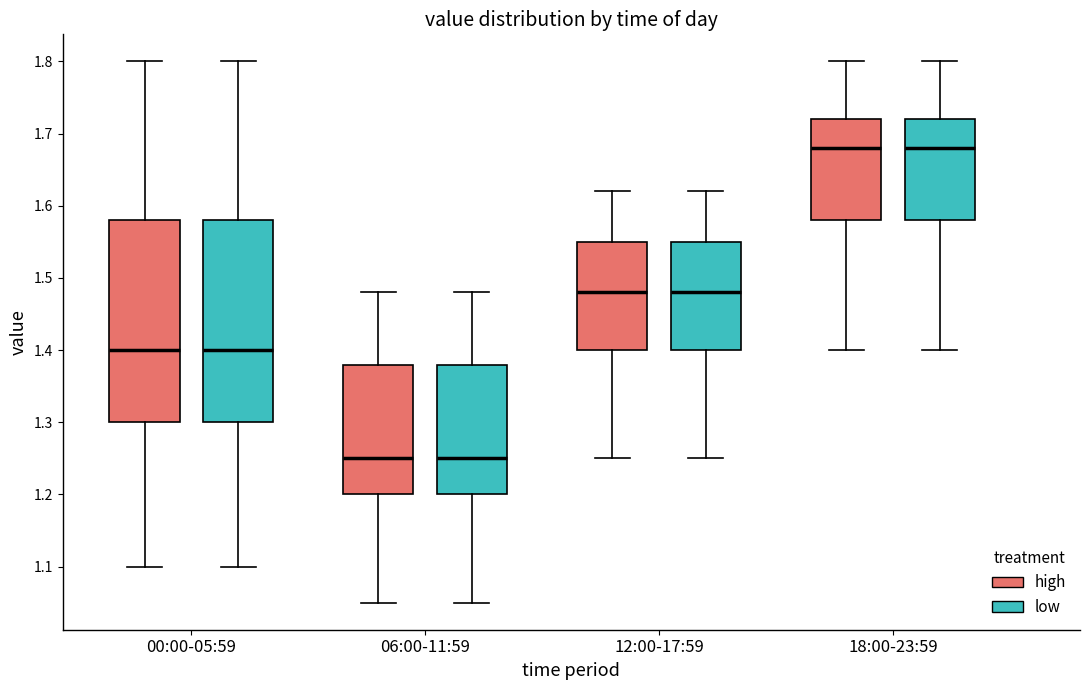

Where does the lower whisker of the box for 18:00-23:59 (low) end on the y-axis? The values are not printed on the chart, so give them approximately, as read against the axis.

1.40